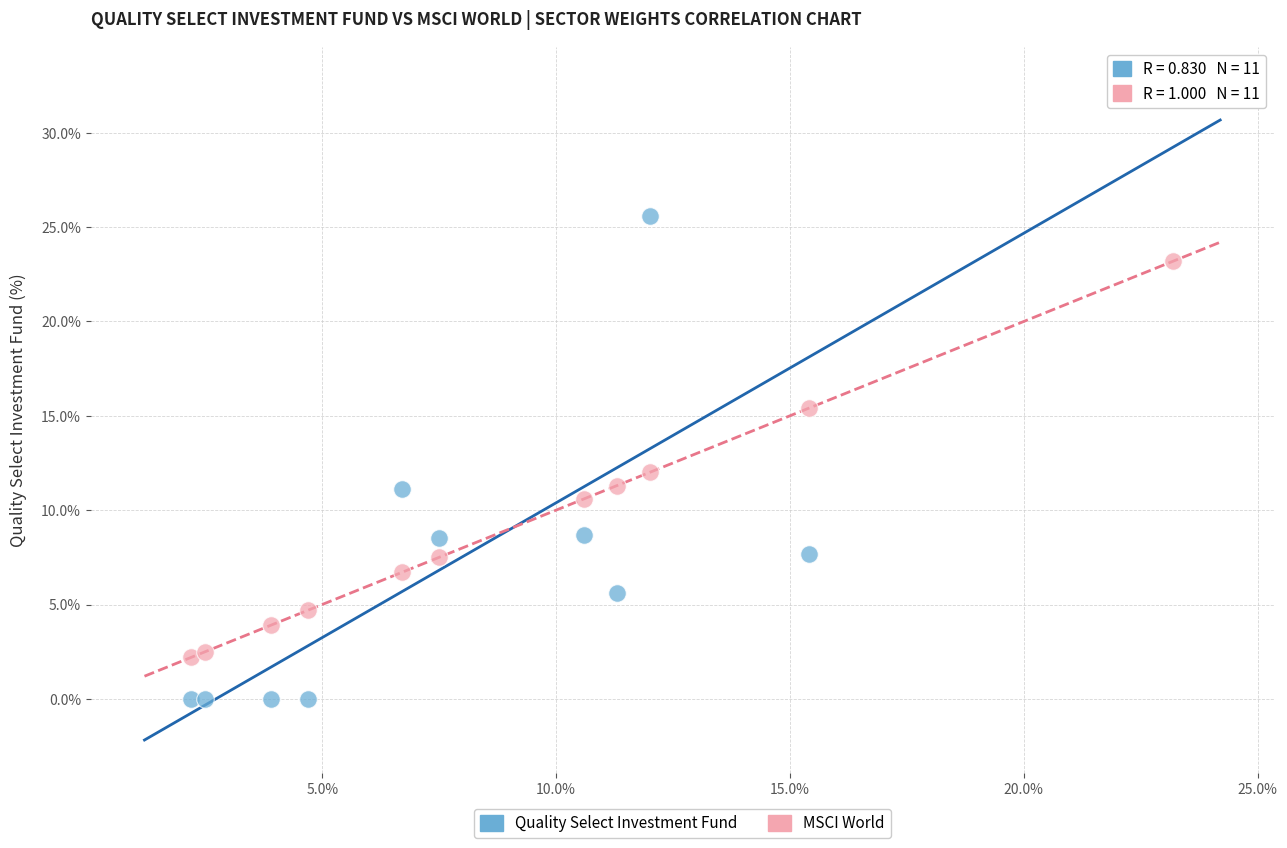

Which series contains the lowest Y value?

Quality Select Investment Fund